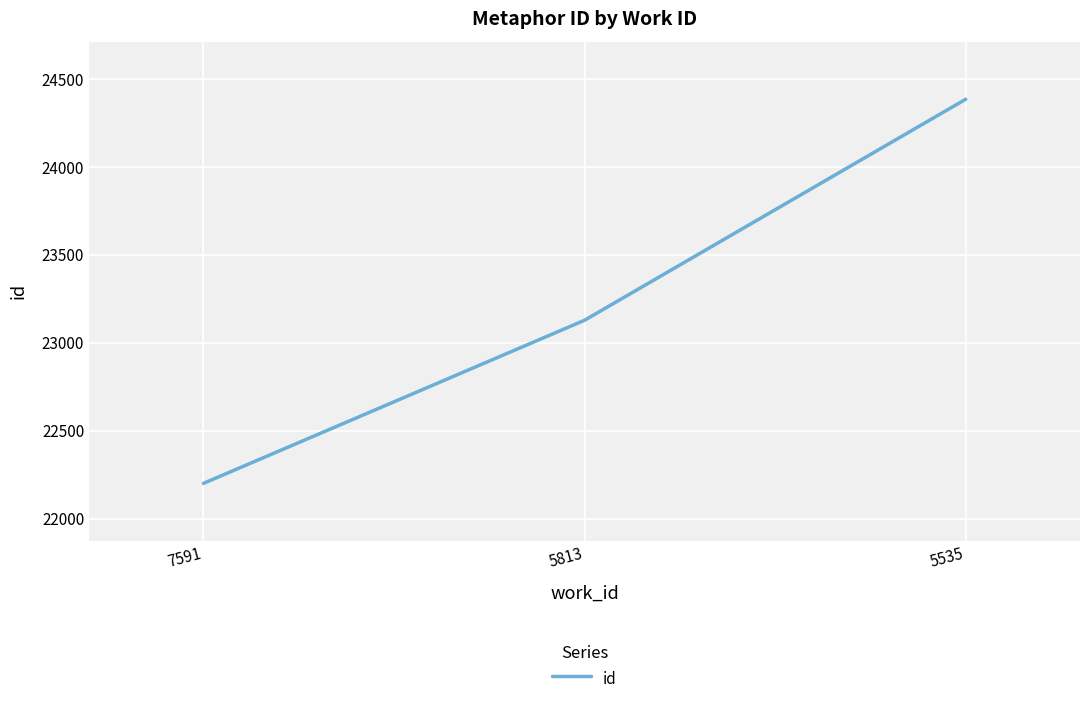

Count the values in the range 22202 to 24385.

3